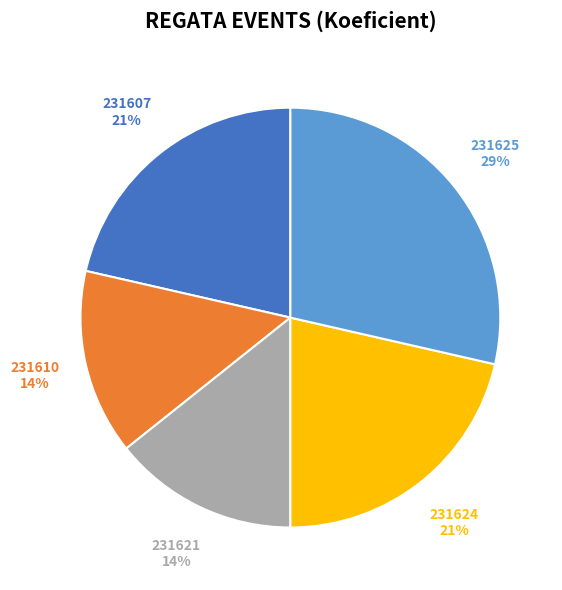

To the nearest percent, what is the average slice percentage?

20%